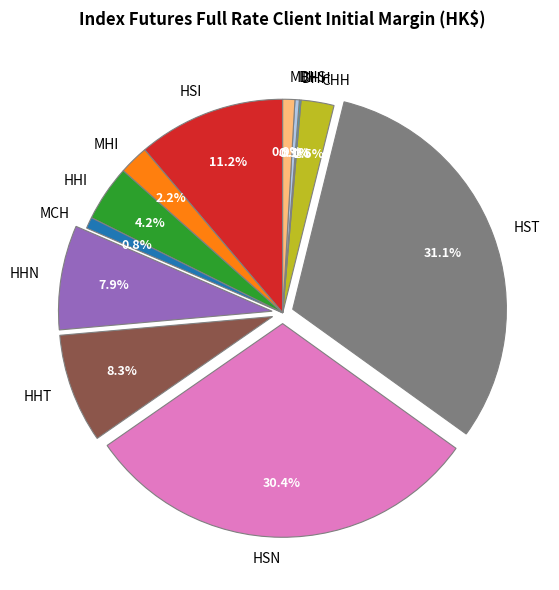

Does MHI account for over 50% of the chart?

No